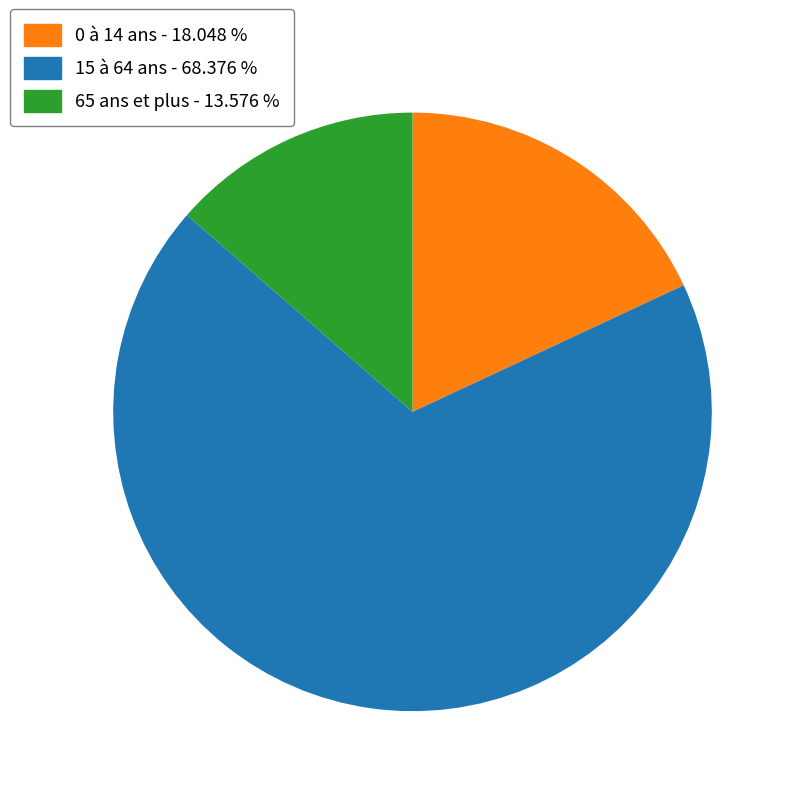

Is there any slice that represents more than half of the pie?

Yes